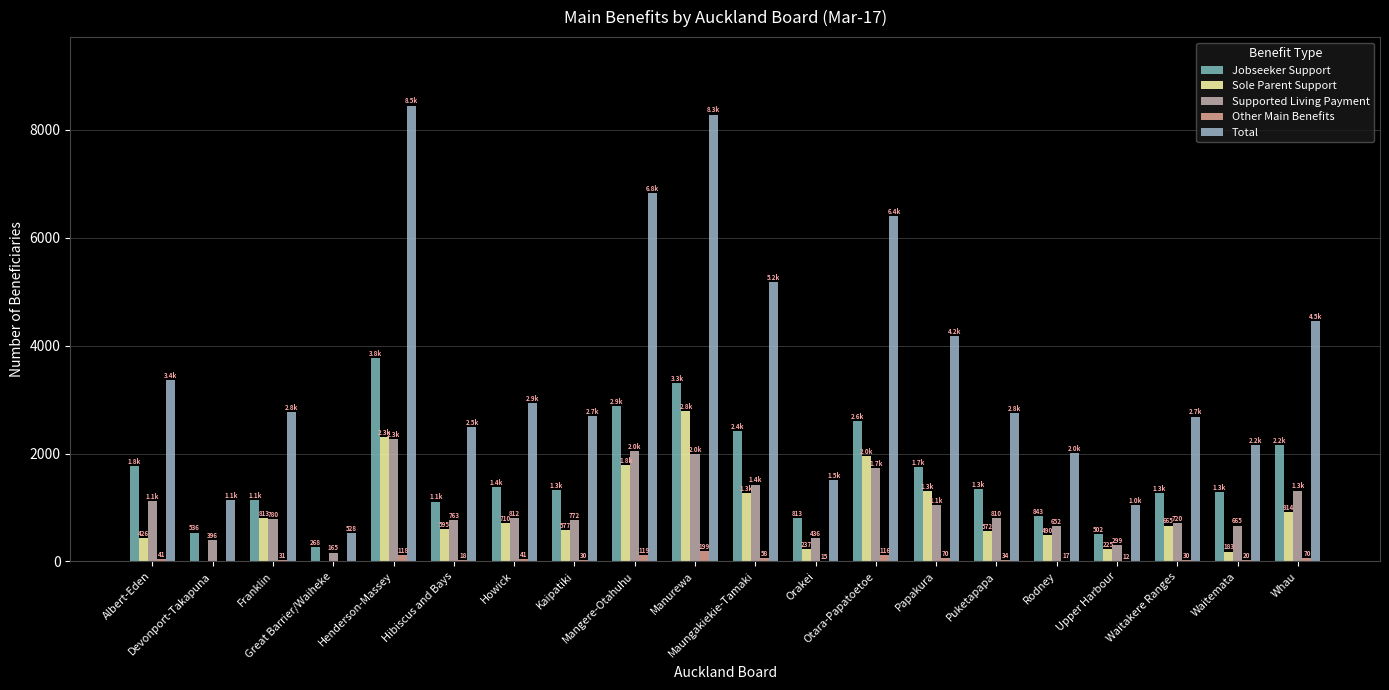

How many groups of bars are there?

20